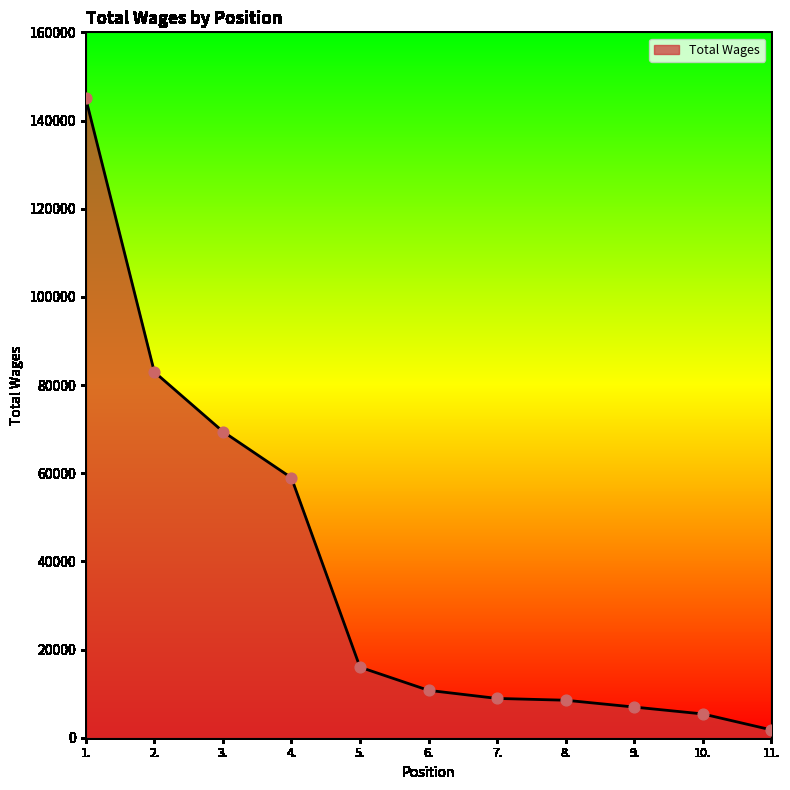

What is the change in value from 2. to 5.?

-66971